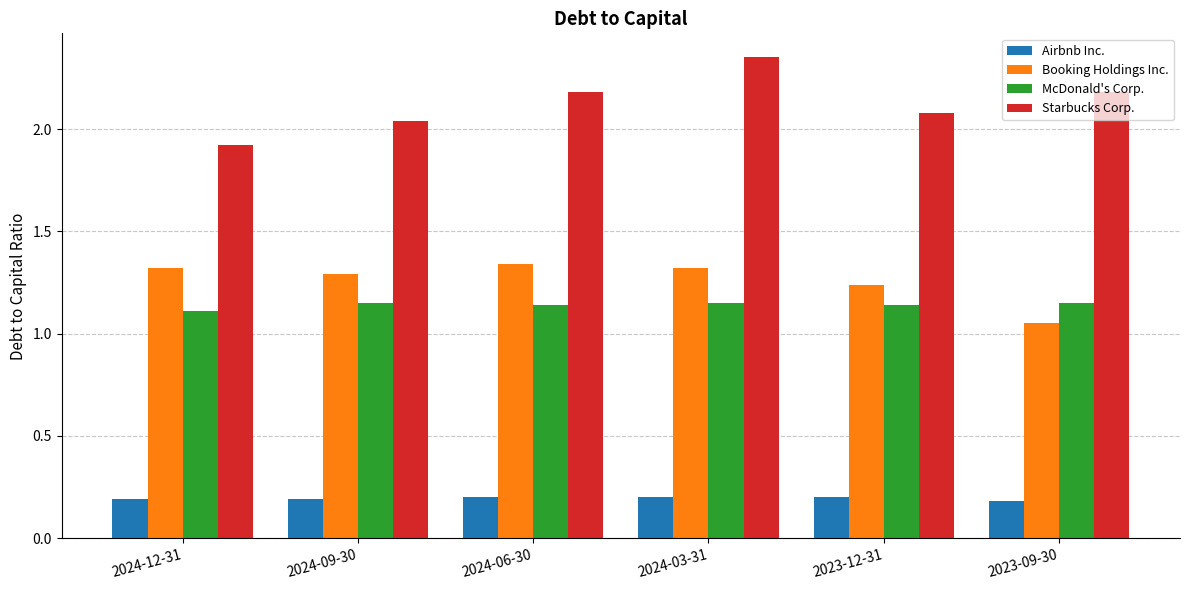

Does the chart contain any negative values?

No